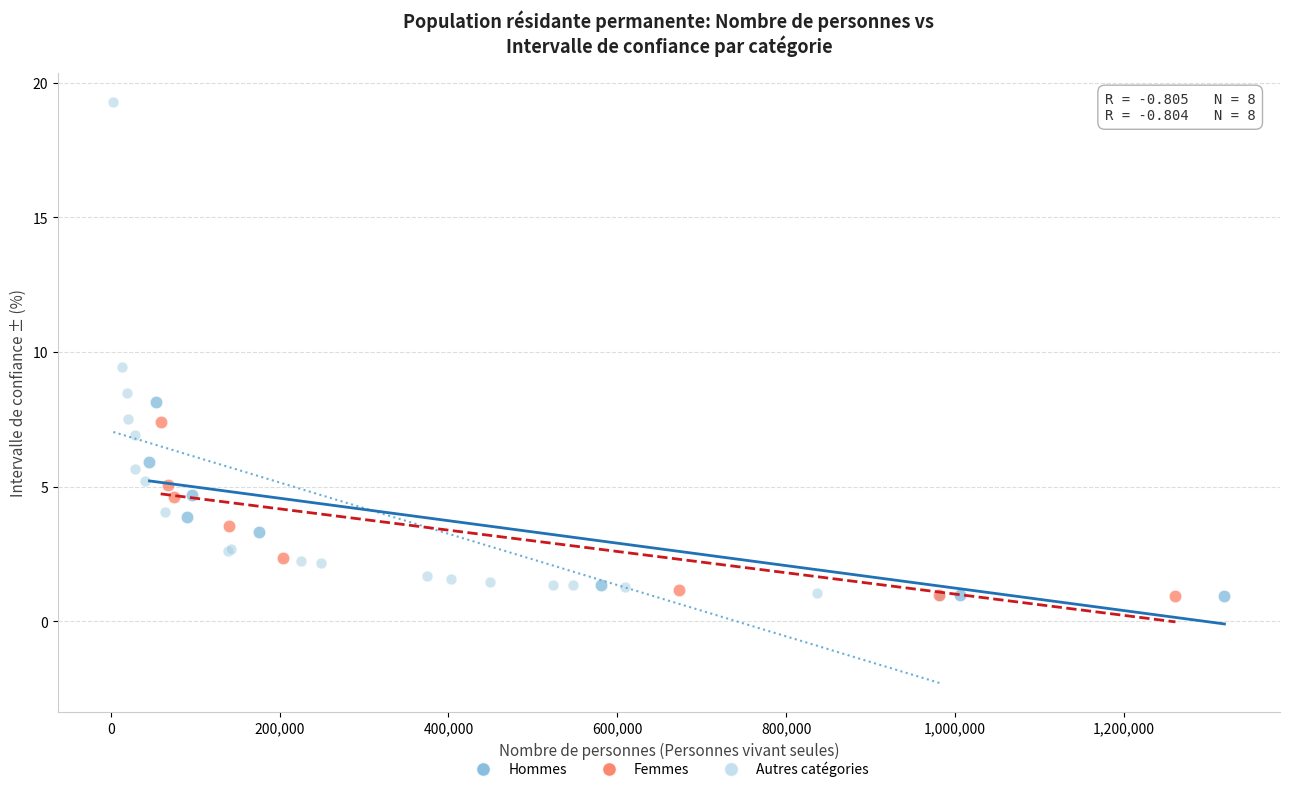

Which series reaches the maximum Y coordinate?

Autres catégories